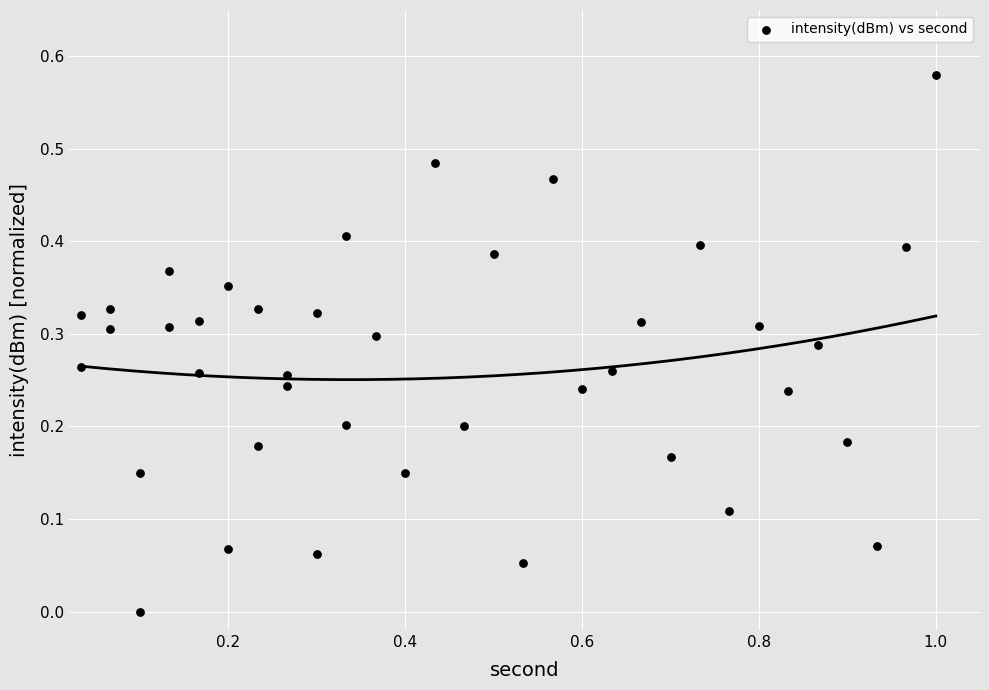

What is the range of X values (max minus min)?

1.0